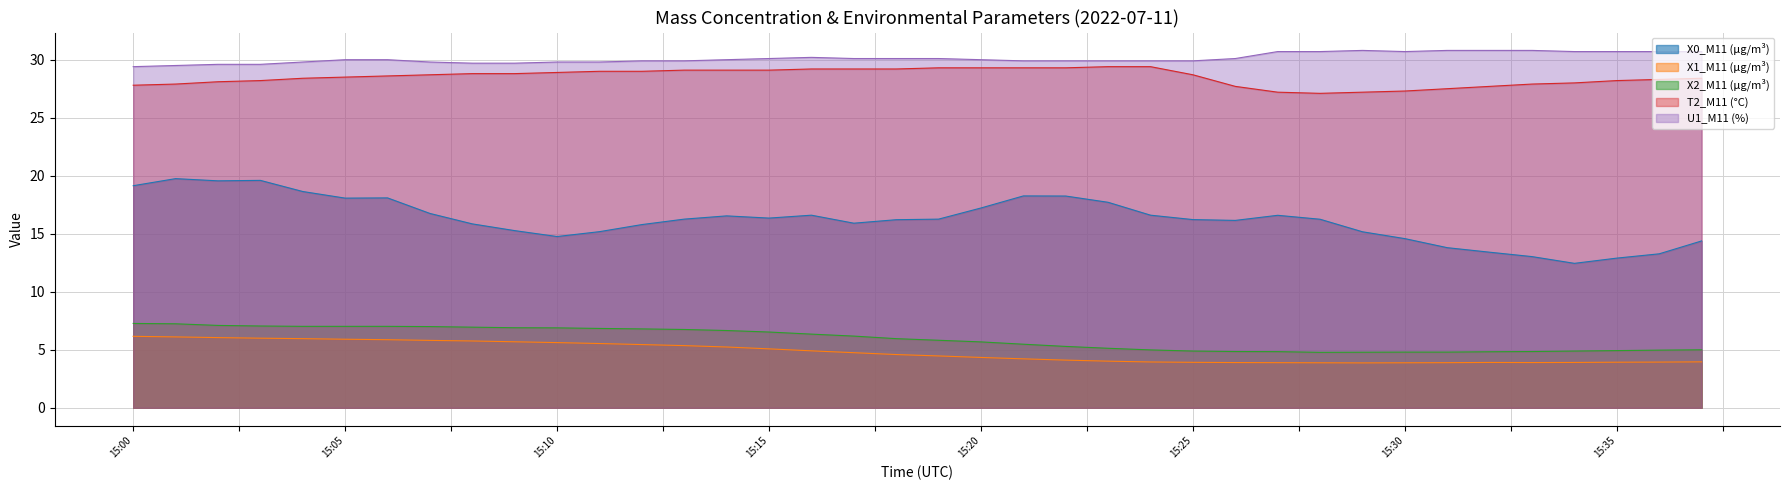

True or false: X1_M11 (μg/m³) and U1_M11 (%) cross at least once.

False